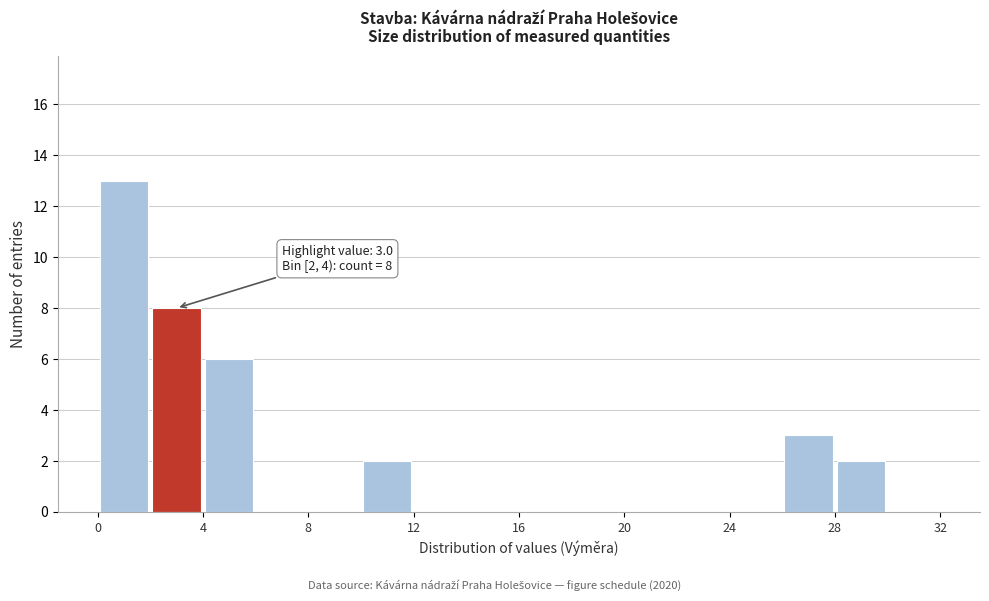

Which range on the x-axis has the tallest bar?

0 to 2